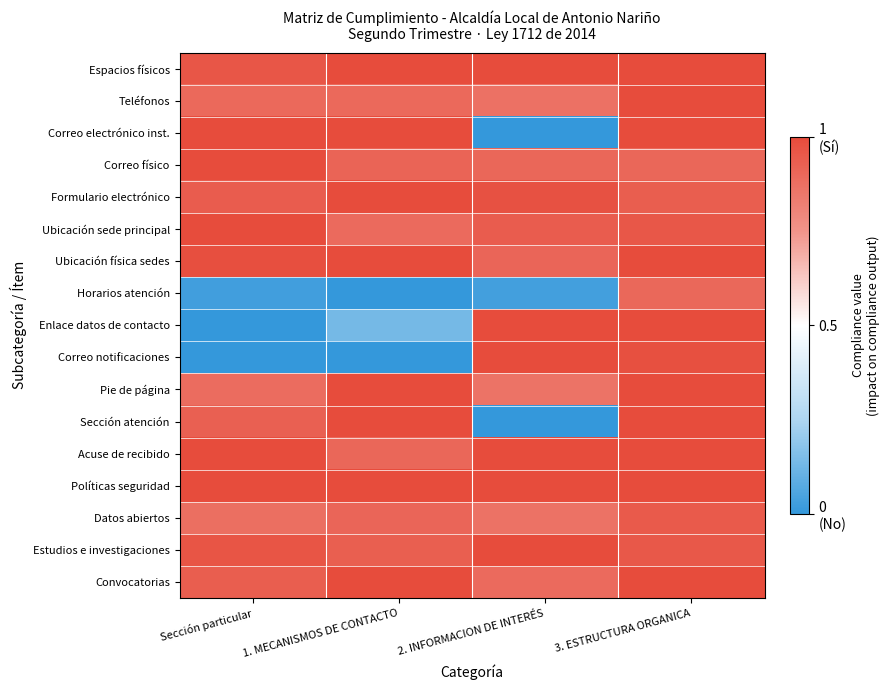

Reading right to left, what are all the values shown in this chart?

Espacios físicos: 3. ESTRUCTURA ORGANICA=1.0	2. INFORMACION DE INTERÉS=1.0	1. MECANISMOS DE CONTACTO=1.0	Sección particular=0.9
Teléfonos: 3. ESTRUCTURA ORGANICA=1.0	2. INFORMACION DE INTERÉS=0.7	1. MECANISMOS DE CONTACTO=0.8	Sección particular=0.8
Correo electrónico inst.: 3. ESTRUCTURA ORGANICA=1.0	2. INFORMACION DE INTERÉS=-1.0	1. MECANISMOS DE CONTACTO=1.0	Sección particular=1.0
Correo físico: 3. ESTRUCTURA ORGANICA=0.8	2. INFORMACION DE INTERÉS=0.8	1. MECANISMOS DE CONTACTO=0.8	Sección particular=1.0
Formulario electrónico: 3. ESTRUCTURA ORGANICA=0.9	2. INFORMACION DE INTERÉS=1.0	1. MECANISMOS DE CONTACTO=1.0	Sección particular=0.9
Ubicación sede principal: 3. ESTRUCTURA ORGANICA=0.9	2. INFORMACION DE INTERÉS=0.9	1. MECANISMOS DE CONTACTO=0.8	Sección particular=1.0
Ubicación física sedes: 3. ESTRUCTURA ORGANICA=1.0	2. INFORMACION DE INTERÉS=0.8	1. MECANISMOS DE CONTACTO=1.0	Sección particular=1.0
Horarios atención: 3. ESTRUCTURA ORGANICA=0.8	2. INFORMACION DE INTERÉS=-0.9	1. MECANISMOS DE CONTACTO=-1.0	Sección particular=-0.9
Enlace datos de contacto: 3. ESTRUCTURA ORGANICA=1.0	2. INFORMACION DE INTERÉS=1.0	1. MECANISMOS DE CONTACTO=-0.7	Sección particular=-1.0
Correo notificaciones: 3. ESTRUCTURA ORGANICA=1.0	2. INFORMACION DE INTERÉS=1.0	1. MECANISMOS DE CONTACTO=-1.0	Sección particular=-1.0
Pie de página: 3. ESTRUCTURA ORGANICA=1.0	2. INFORMACION DE INTERÉS=0.7	1. MECANISMOS DE CONTACTO=1.0	Sección particular=0.8
Sección atención: 3. ESTRUCTURA ORGANICA=1.0	2. INFORMACION DE INTERÉS=-1.0	1. MECANISMOS DE CONTACTO=1.0	Sección particular=0.9
Acuse de recibido: 3. ESTRUCTURA ORGANICA=1.0	2. INFORMACION DE INTERÉS=1.0	1. MECANISMOS DE CONTACTO=0.8	Sección particular=1.0
Políticas seguridad: 3. ESTRUCTURA ORGANICA=1.0	2. INFORMACION DE INTERÉS=1.0	1. MECANISMOS DE CONTACTO=1.0	Sección particular=1.0
Datos abiertos: 3. ESTRUCTURA ORGANICA=0.9	2. INFORMACION DE INTERÉS=0.7	1. MECANISMOS DE CONTACTO=0.8	Sección particular=0.8
Estudios e investigaciones: 3. ESTRUCTURA ORGANICA=0.9	2. INFORMACION DE INTERÉS=1.0	1. MECANISMOS DE CONTACTO=0.9	Sección particular=0.9
Convocatorias: 3. ESTRUCTURA ORGANICA=1.0	2. INFORMACION DE INTERÉS=0.8	1. MECANISMOS DE CONTACTO=1.0	Sección particular=0.9